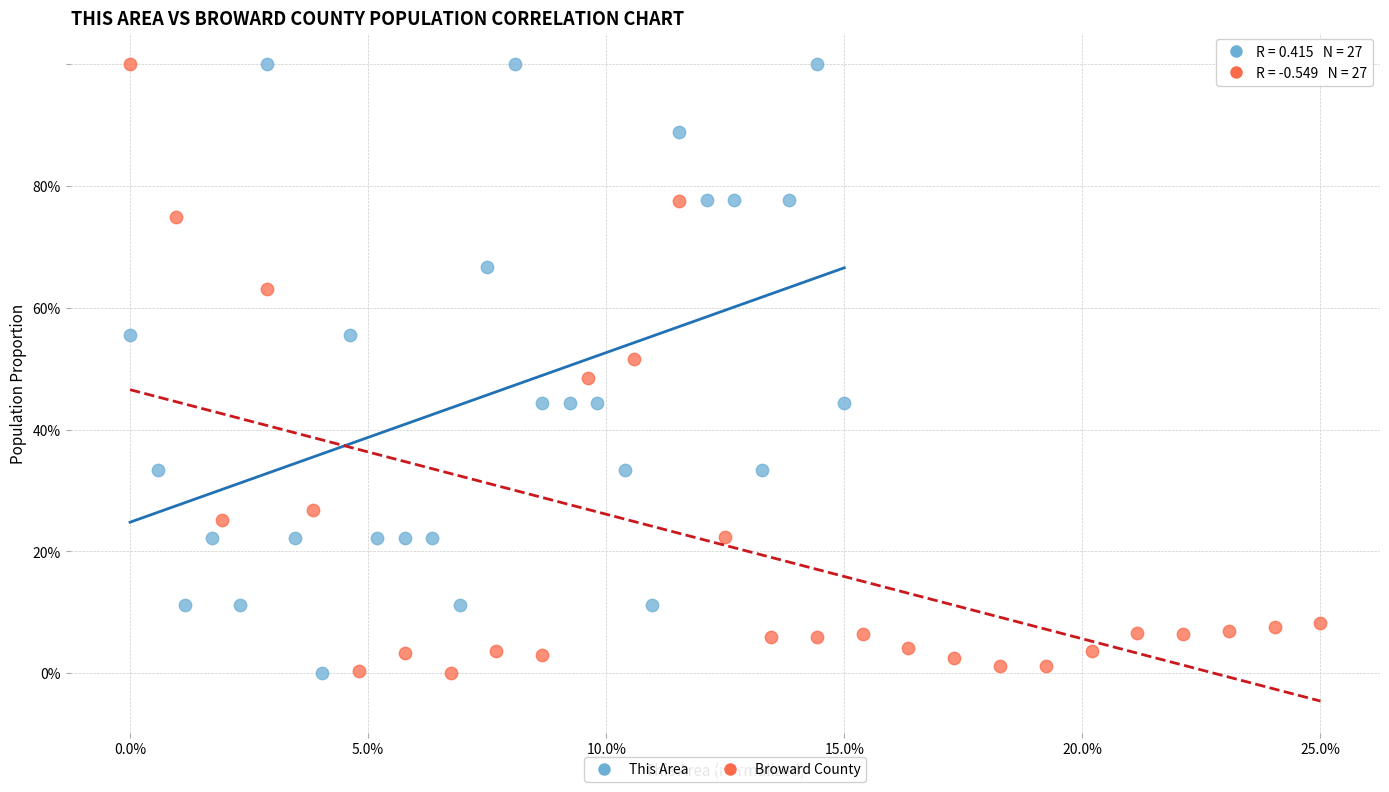

Which series has the widest spread of Y values?

This Area